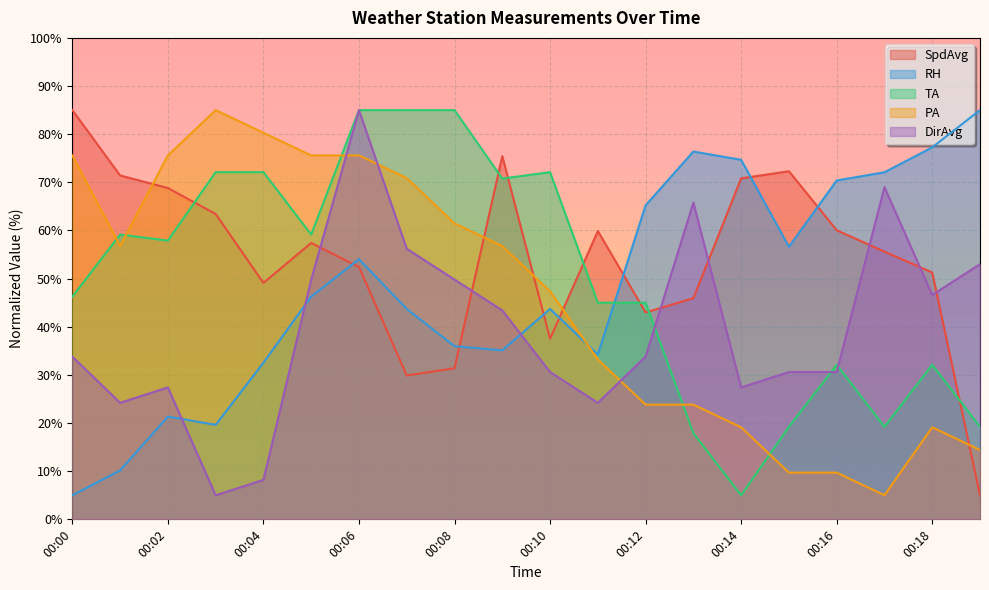

At which category does DirAvg reach its first local peak?

00:02